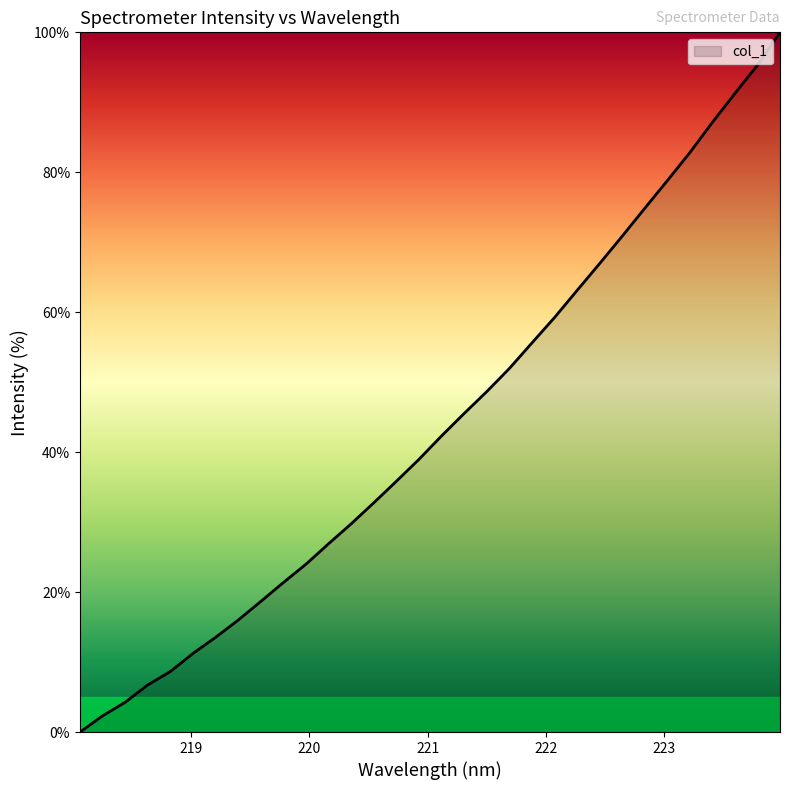

How many positive values are there?

31